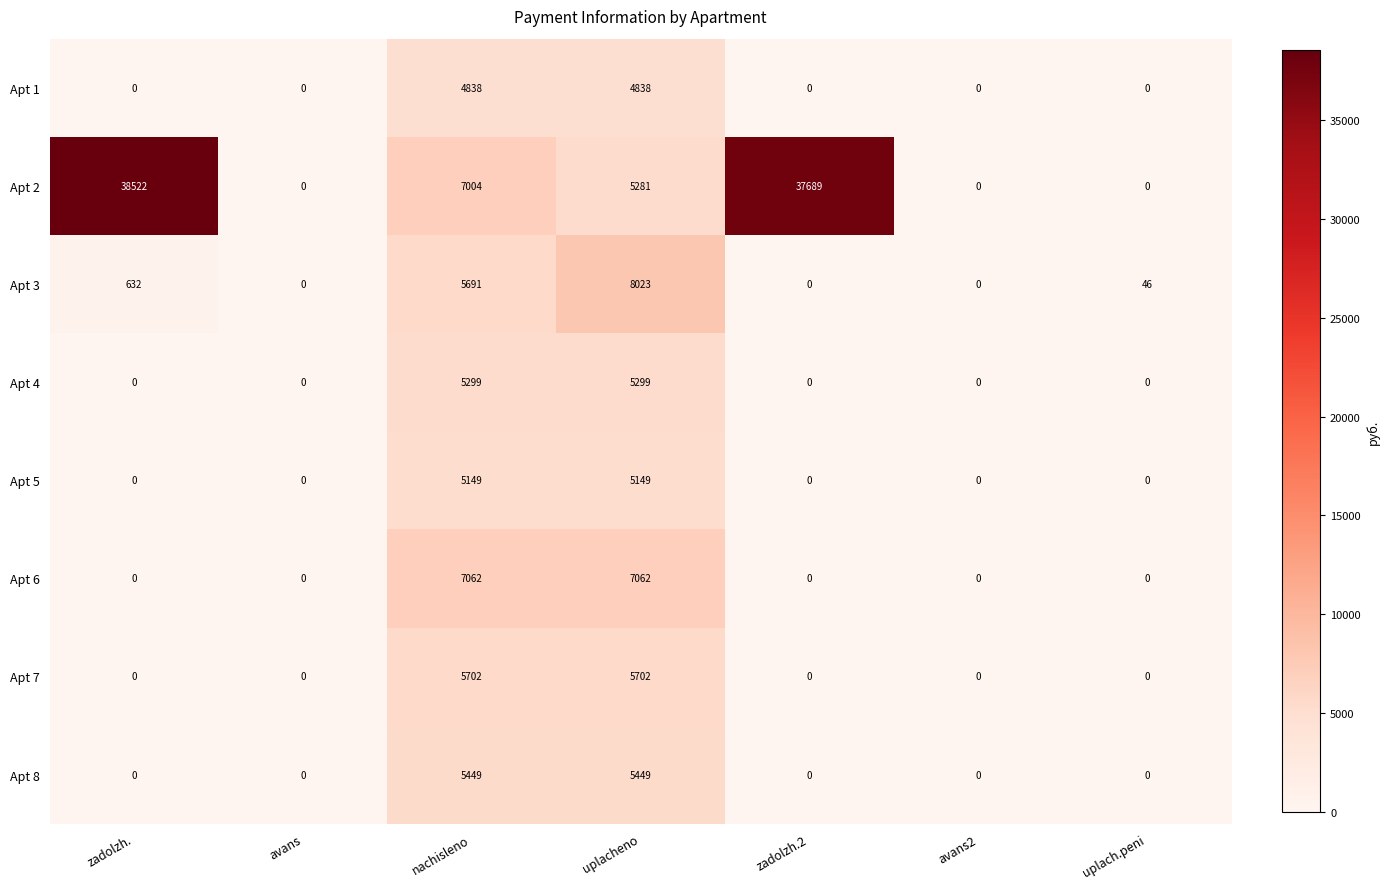

List the series in order of their peak value, lowest first.

Apt 1, Apt 5, Apt 4, Apt 8, Apt 7, Apt 6, Apt 3, Apt 2